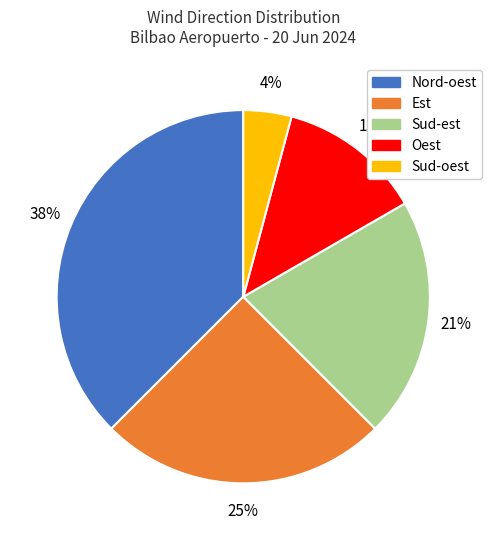

Does any single category account for the majority?

No